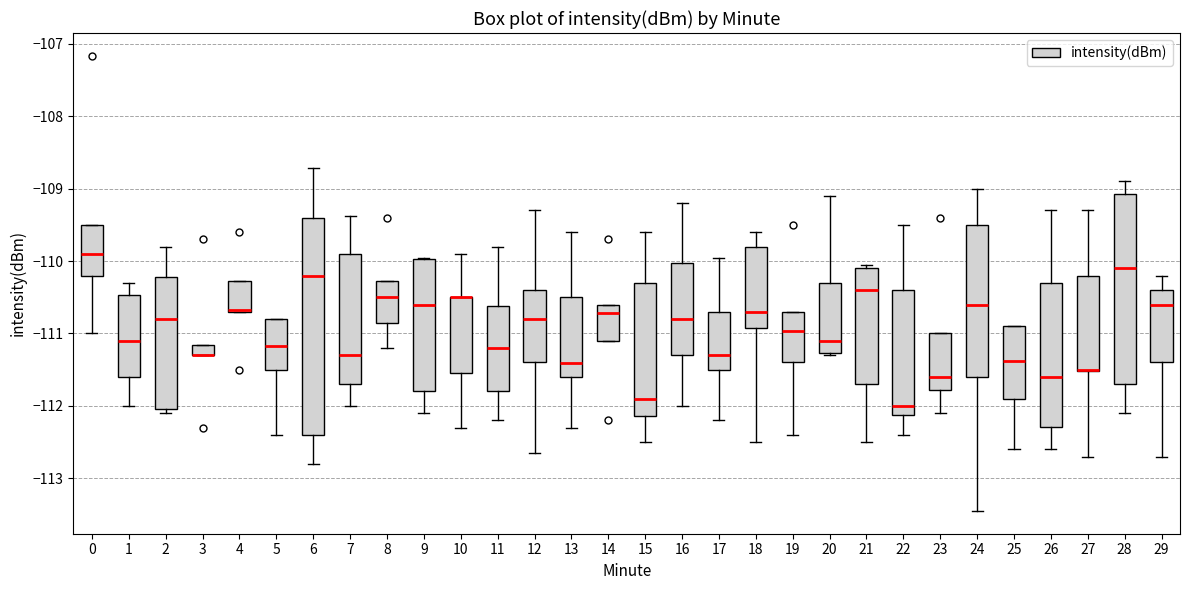

Where is the lower edge of the box at x = 22 on the y-axis? The values are not printed on the chart, so give them approximately, as read against the axis.

-112.1